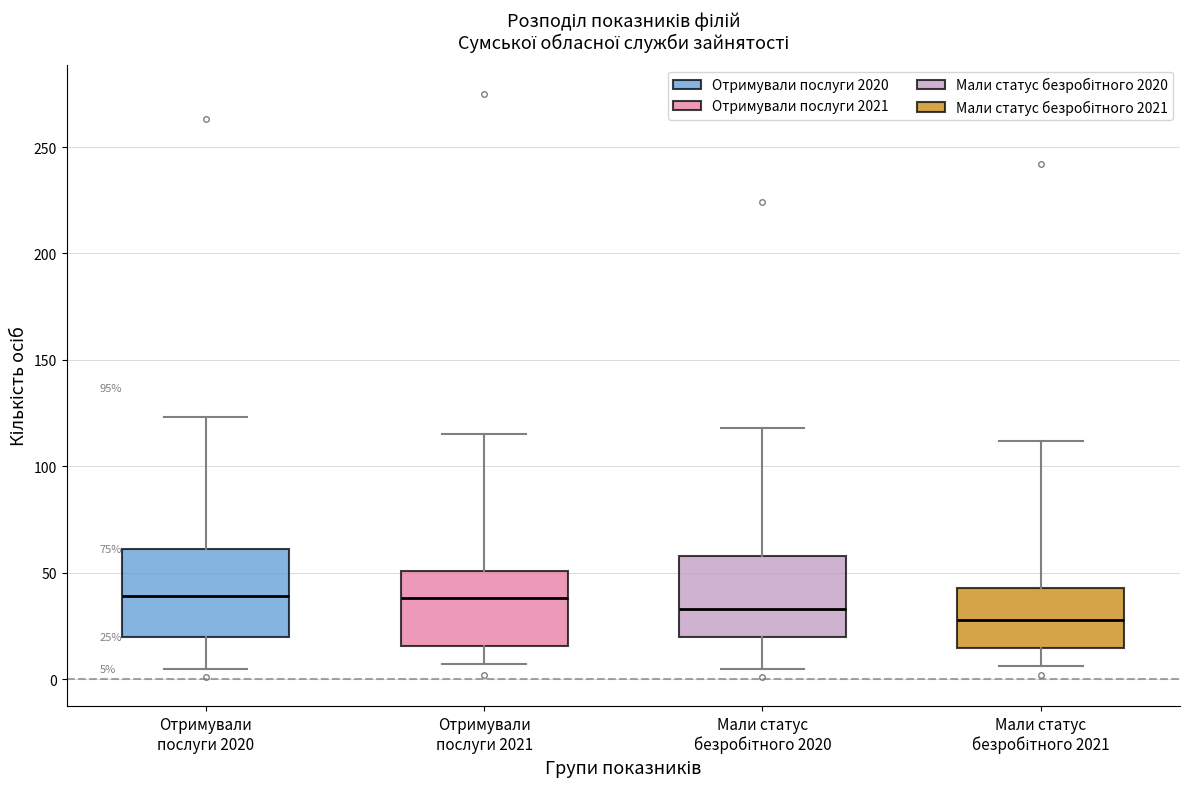

Which box's median line is the lowest?

Мали статус безробітного 2021